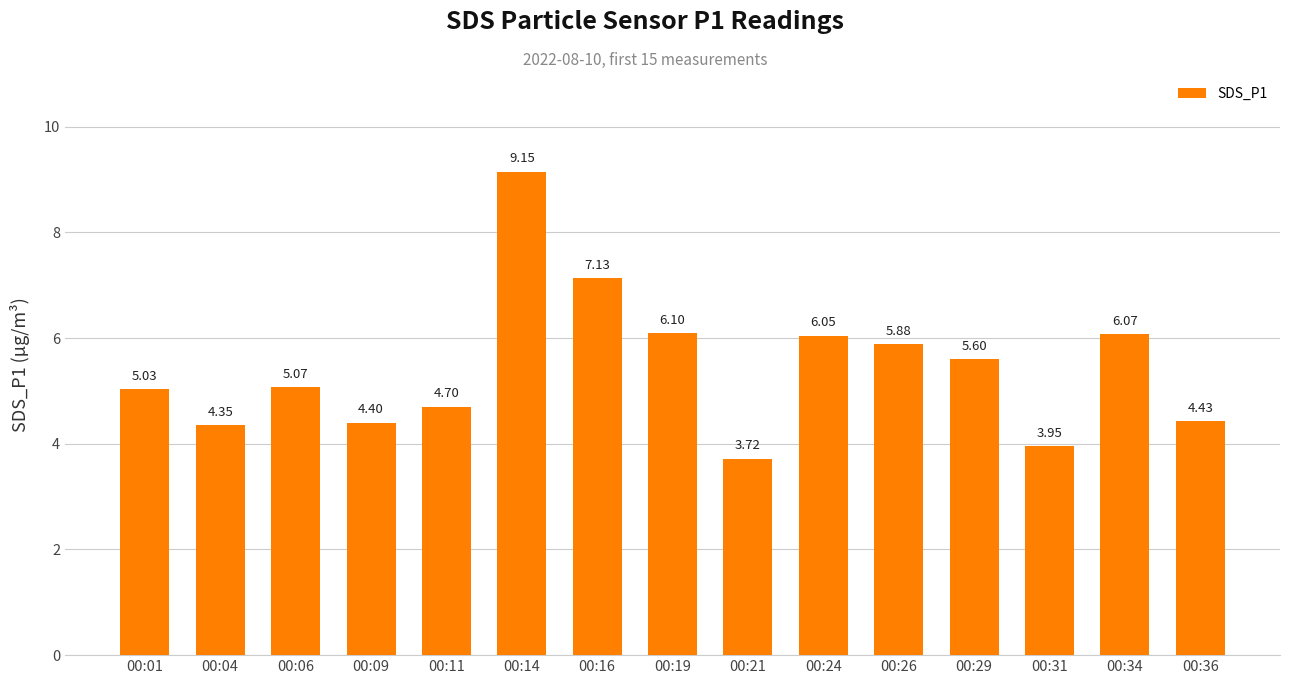

What is the average value?

5.4